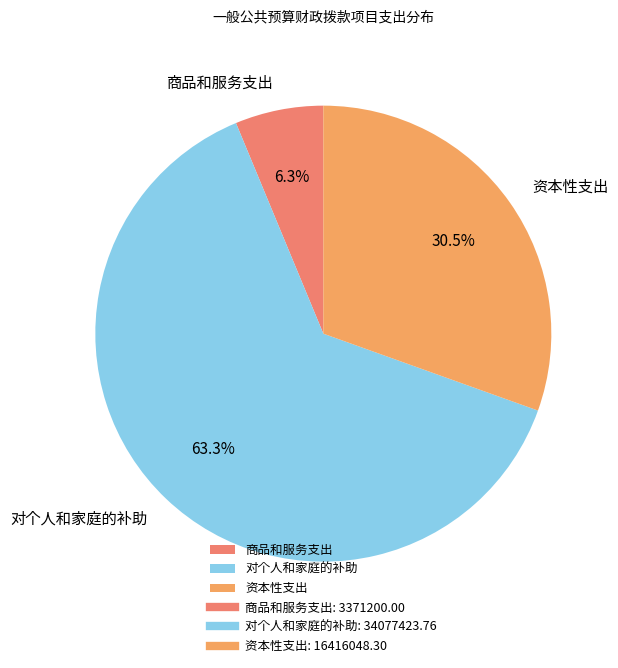

To the nearest percent, what percentage of the pie is 对个人和家庭的补助?

63%